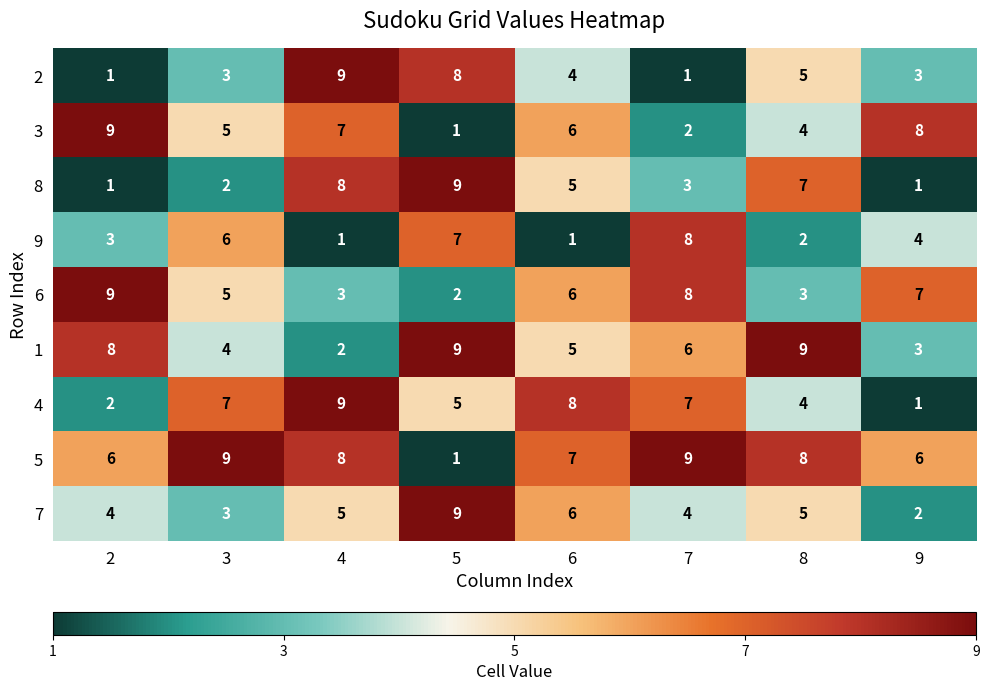

True or false: 6 has a value of 9 at 2.

True